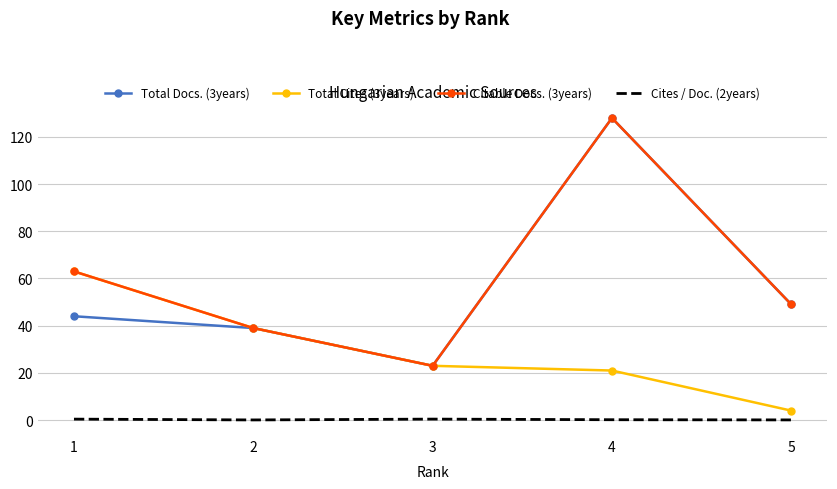

Read the Citable Docs. (3years) value at 4.

128.0